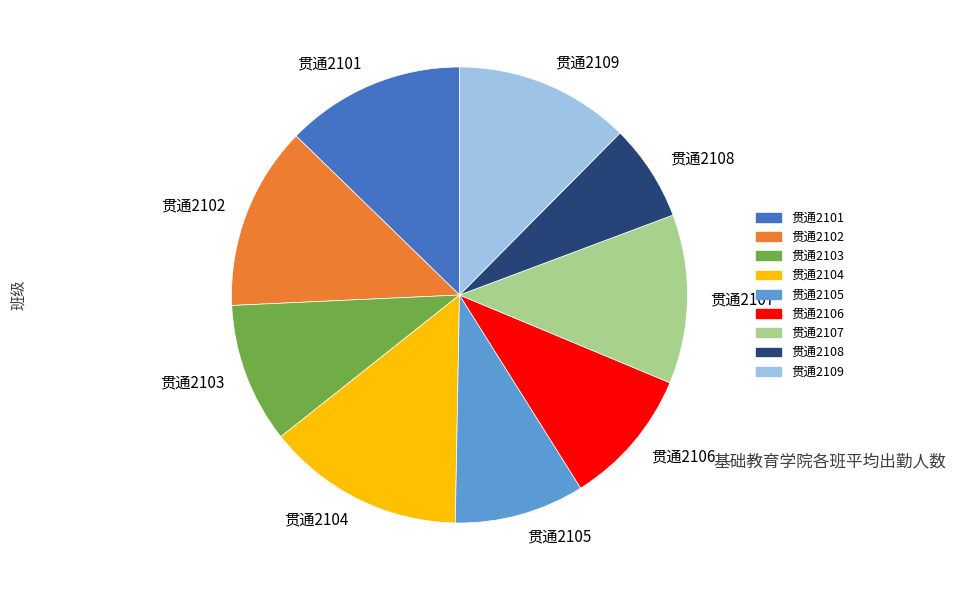

Combined, do 贯通2109 and 贯通2108 account for over 50%?

No